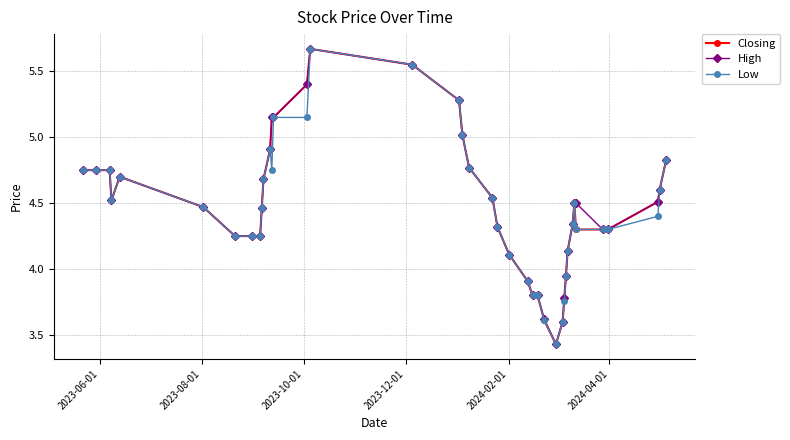

At how many categories does at least one series exceed 4?

32